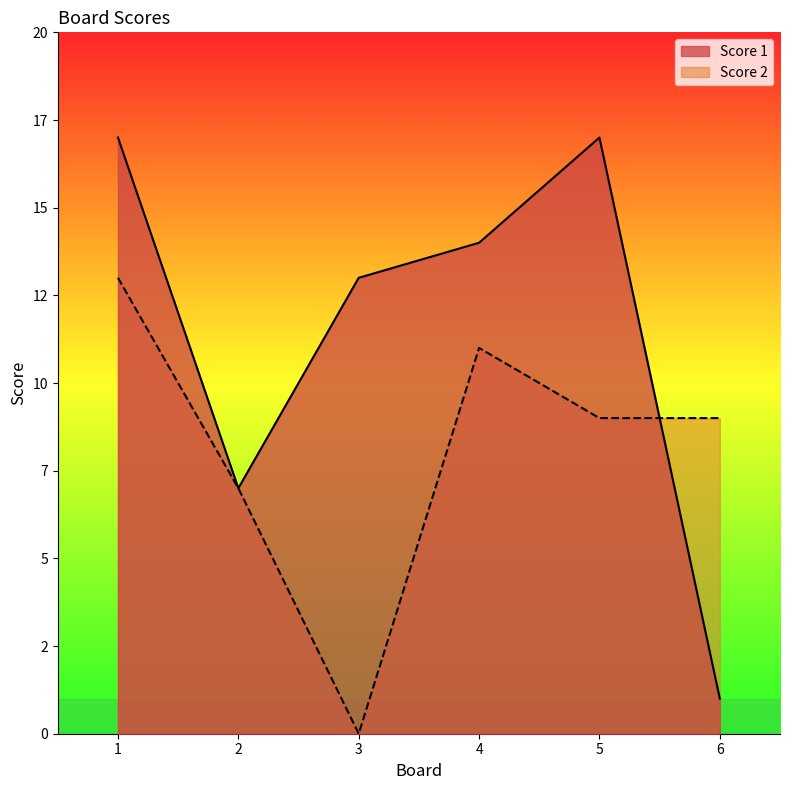

List the series in order of their peak value, lowest first.

Score 2, Score 1